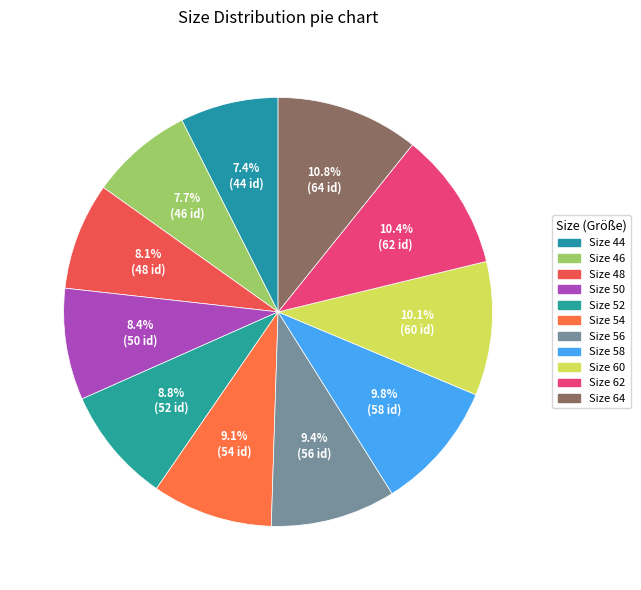

How many slices are in this pie chart?

11